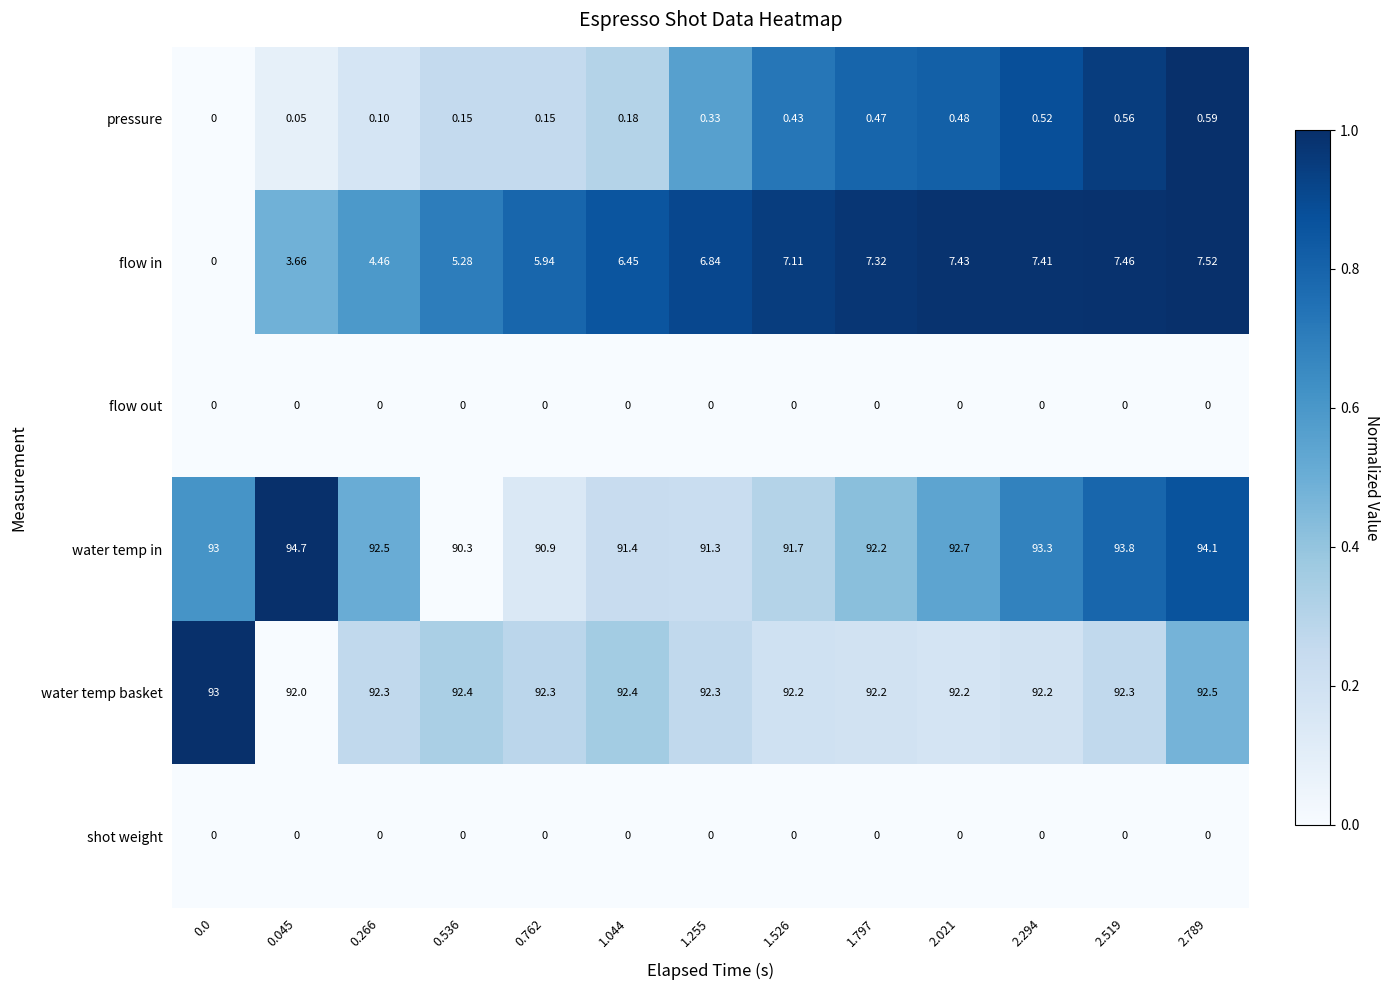

What is the spread (max minus min) of values at 0.045?

94.7